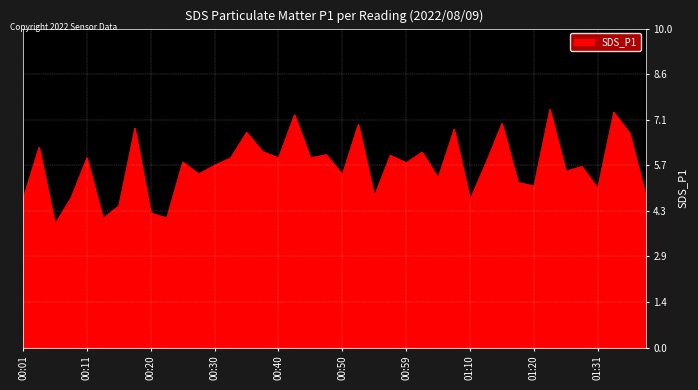

What is the minimum value shown in the chart?

3.9